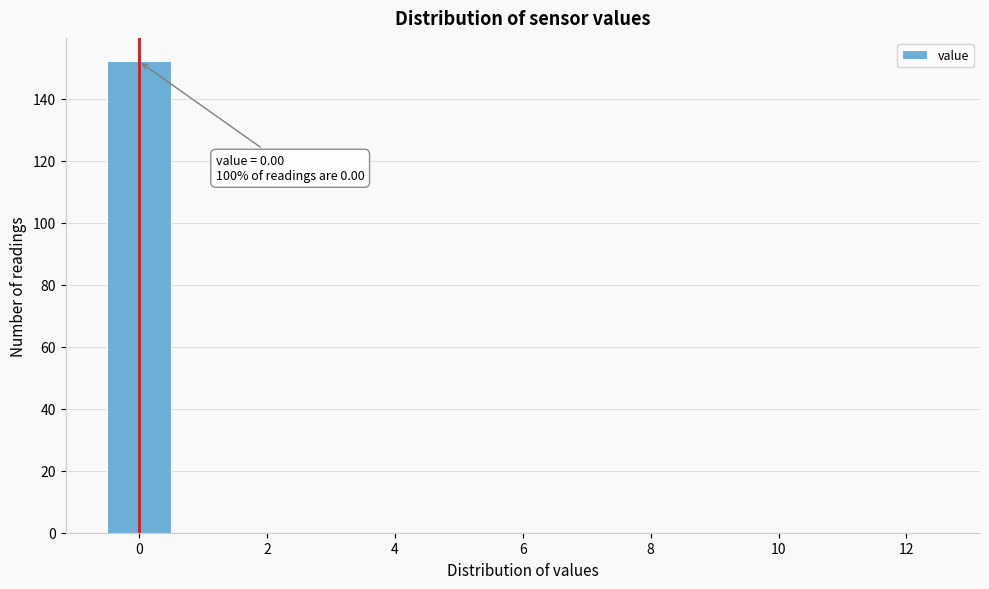

Over which range of the x-axis is the bar tallest?

-0.5 to 0.5